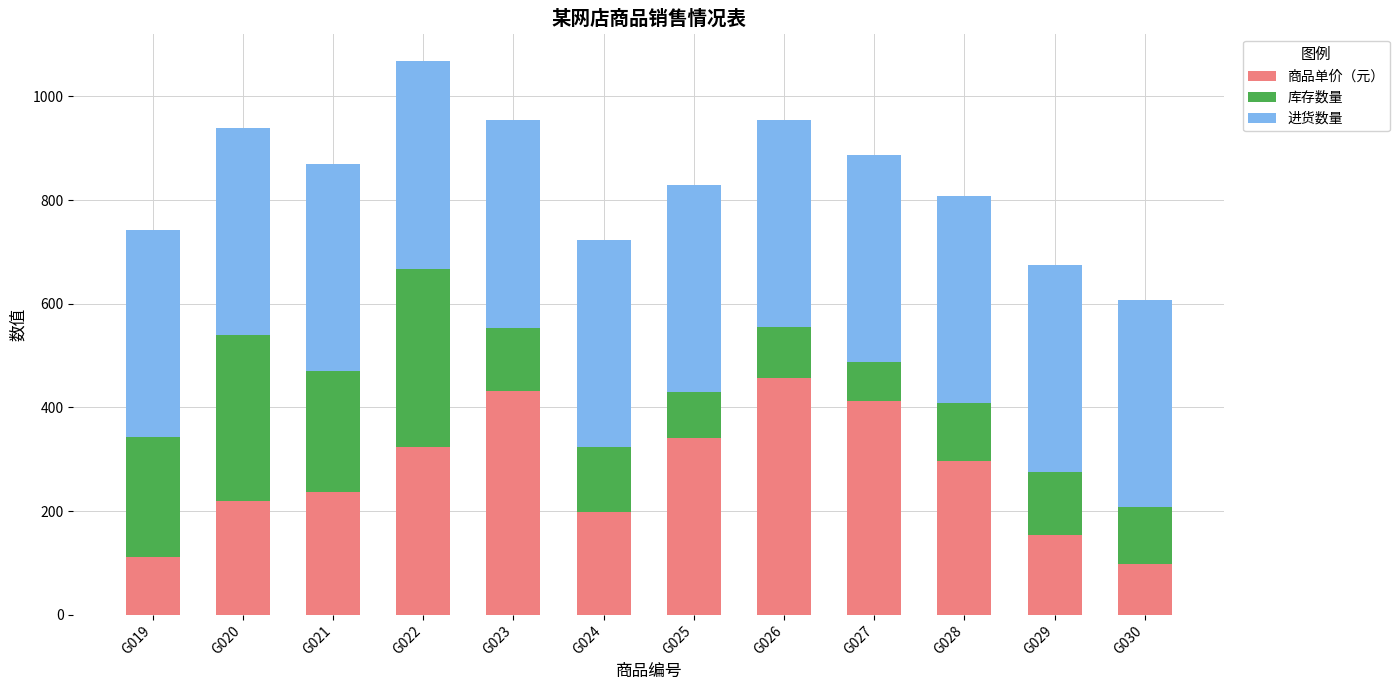

How many bars are there in total?

12